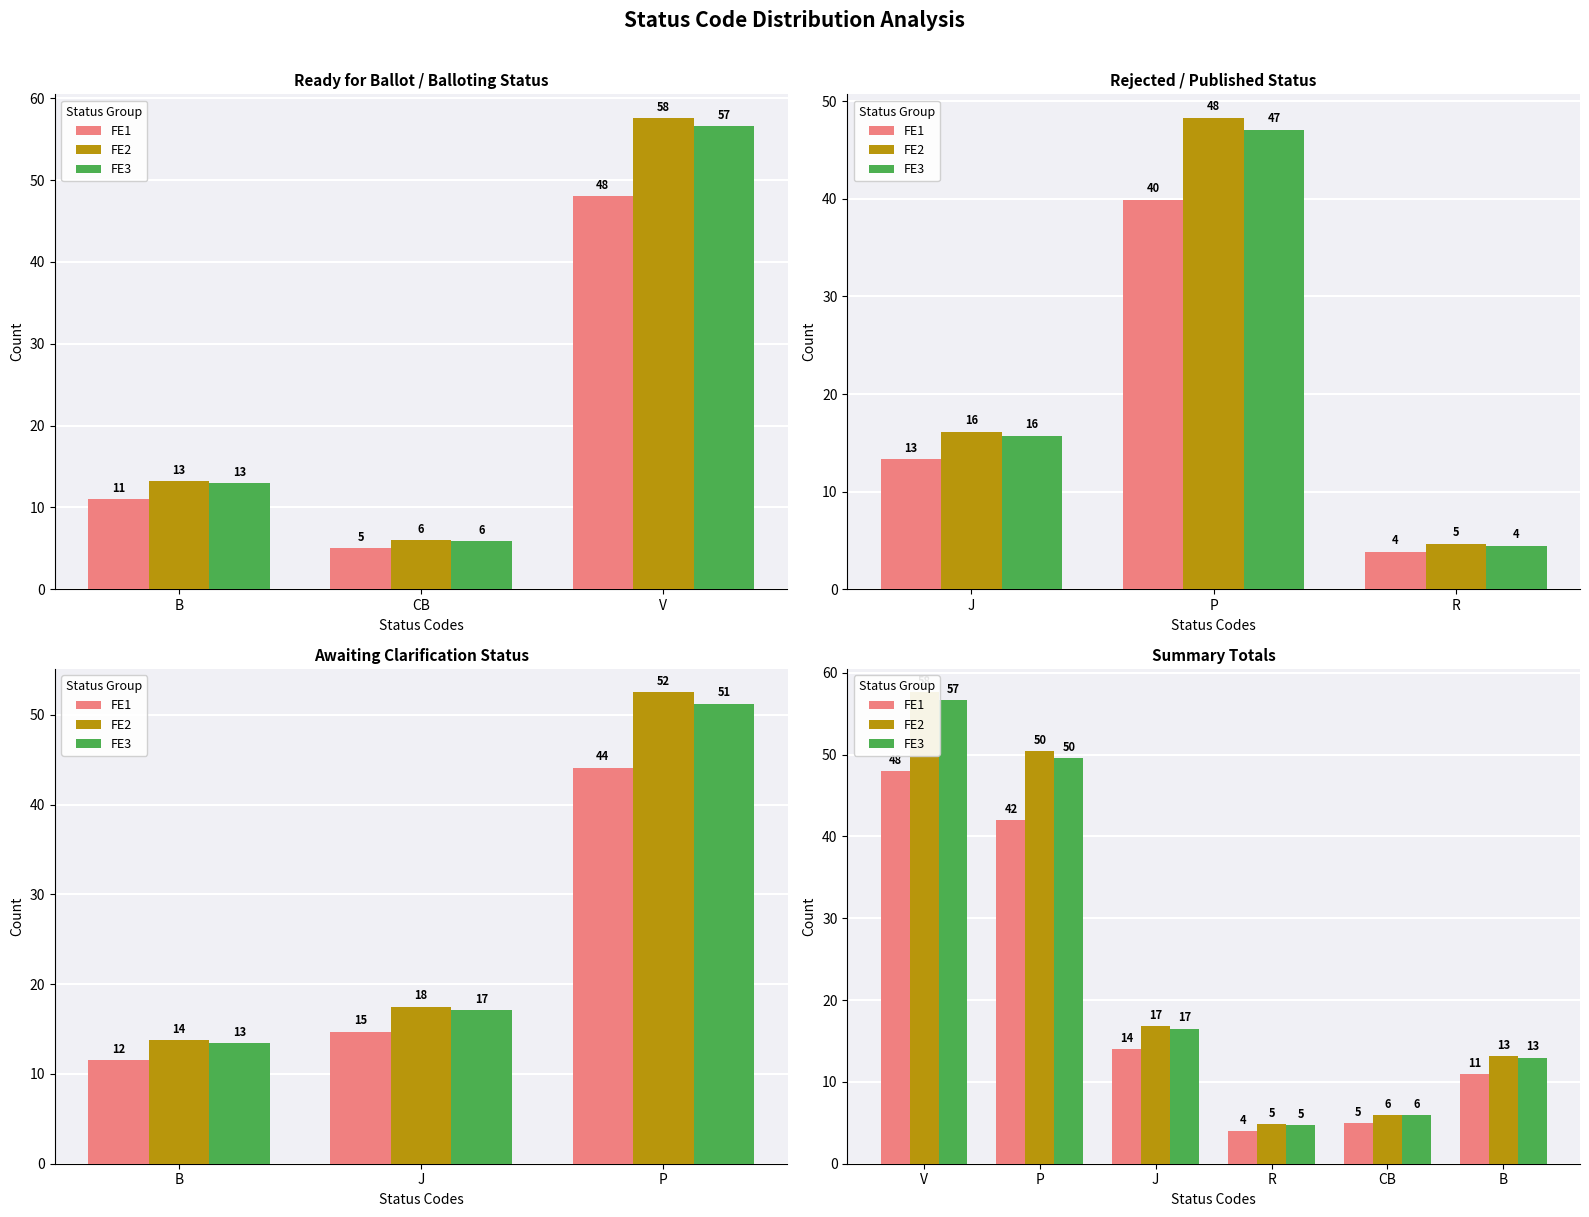

How many categories are shown in the chart?

6